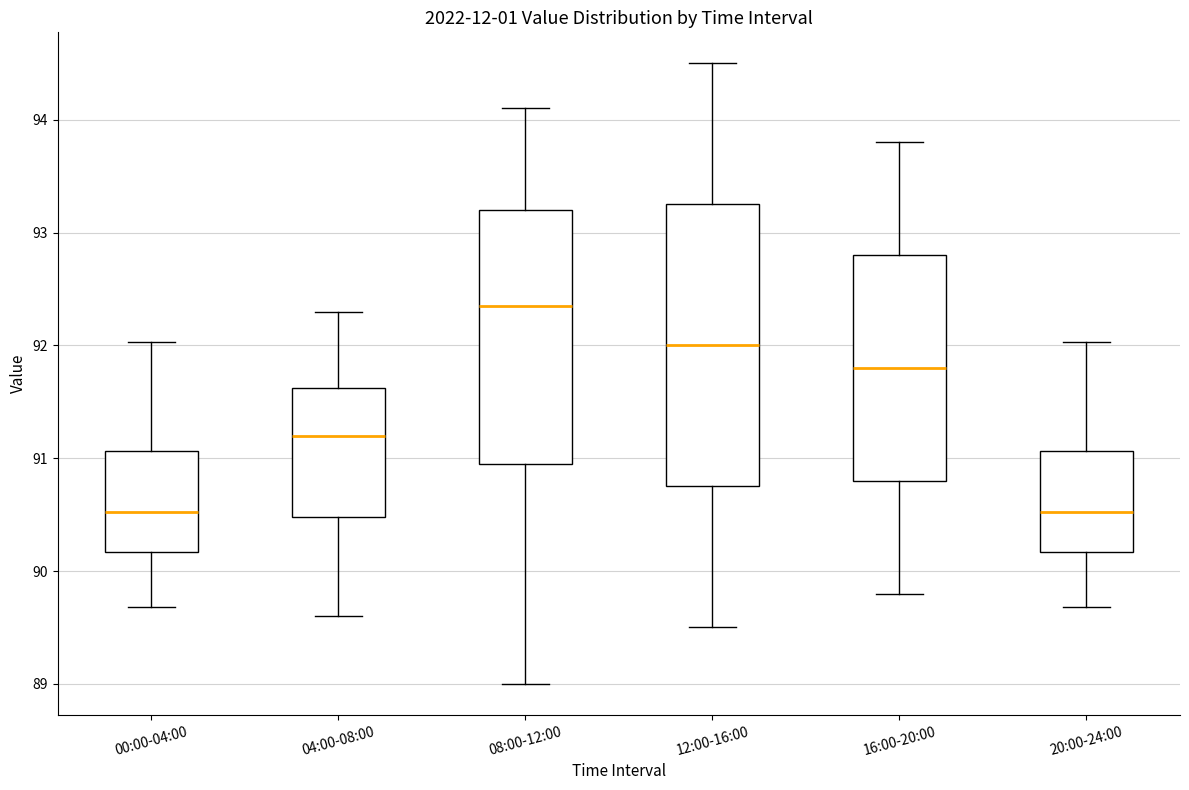

Reading left to right, read every box against the y-axis: the position of its median line, the range the box covers, and the ends of its whiskers. The values are not printed on the chart, so give them approximately, as read against the axis.

00:00-04:00: median 90.5, box 90.2 to 91.1, whiskers 89.7 to 92.0
04:00-08:00: median 91.2, box 90.5 to 91.6, whiskers 89.6 to 92.3
08:00-12:00: median 92.4, box 91.0 to 93.2, whiskers 89.0 to 94.1
12:00-16:00: median 92.0, box 90.8 to 93.3, whiskers 89.5 to 94.5
16:00-20:00: median 91.8, box 90.8 to 92.8, whiskers 89.8 to 93.8
20:00-24:00: median 90.5, box 90.2 to 91.1, whiskers 89.7 to 92.0